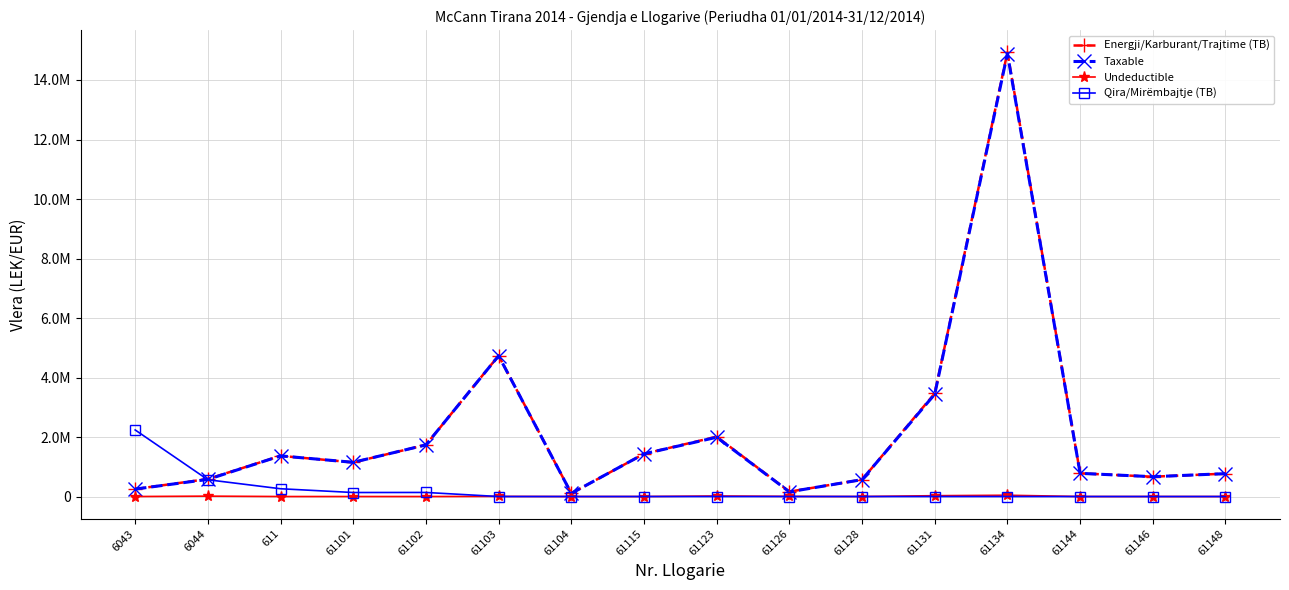

Is this an area chart (filled region under the line)?

No